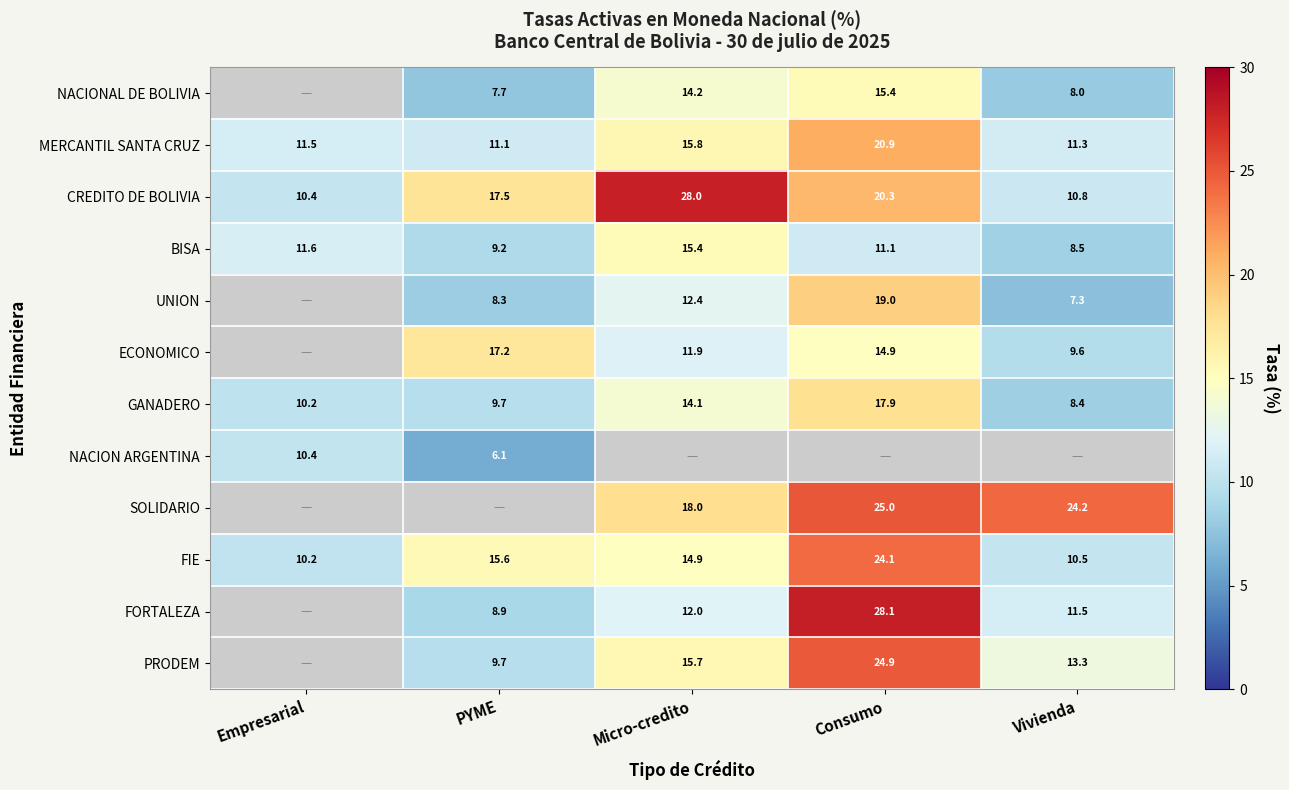

List the labels in order of CREDITO DE BOLIVIA value, smallest first.

Empresarial, Vivienda, PYME, Consumo, Micro-credito